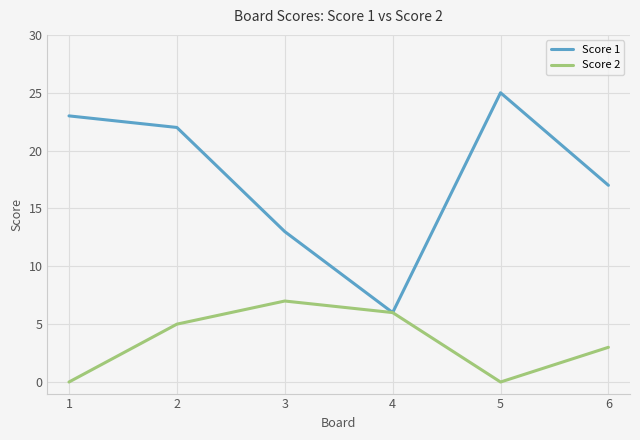

Which series has the largest total across all categories?

Score 1